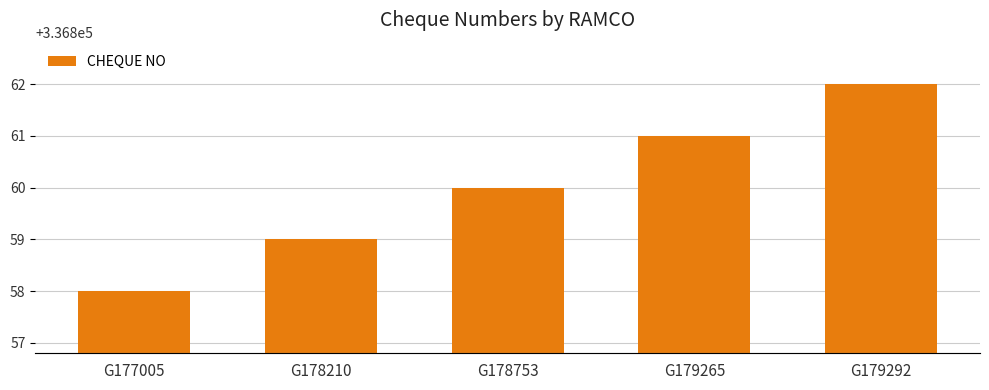

What is the greatest value displayed?

336862